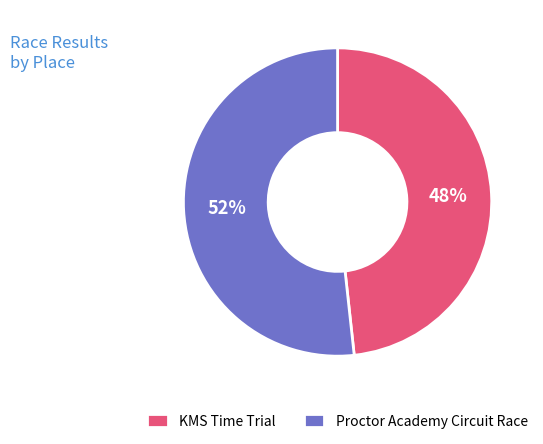

Is it true that KMS Time Trial is 48% of the pie?

True